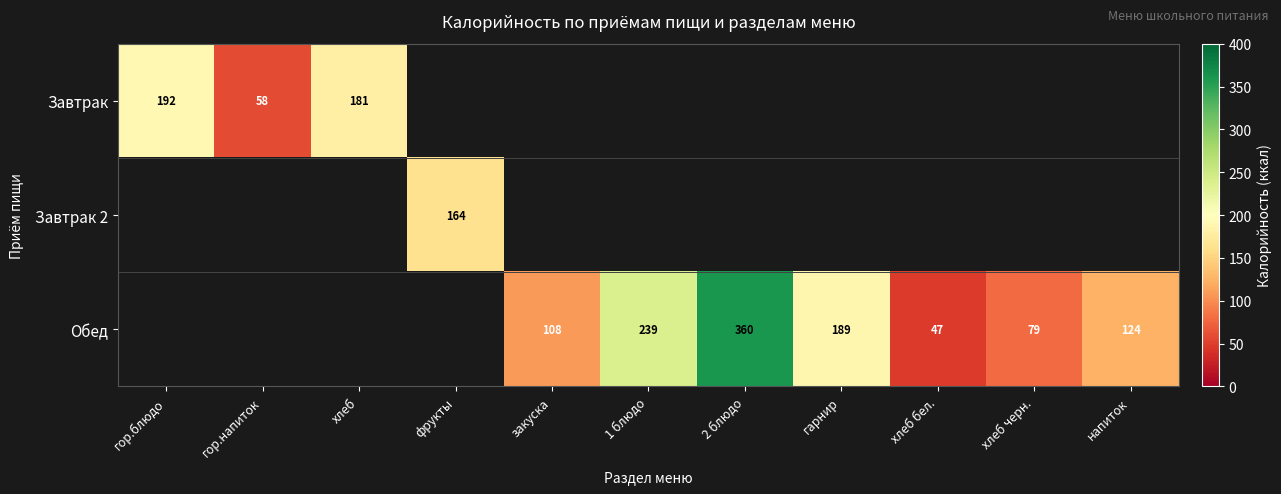

Is it true that Завтрак 2 equals 98 at фрукты?

False